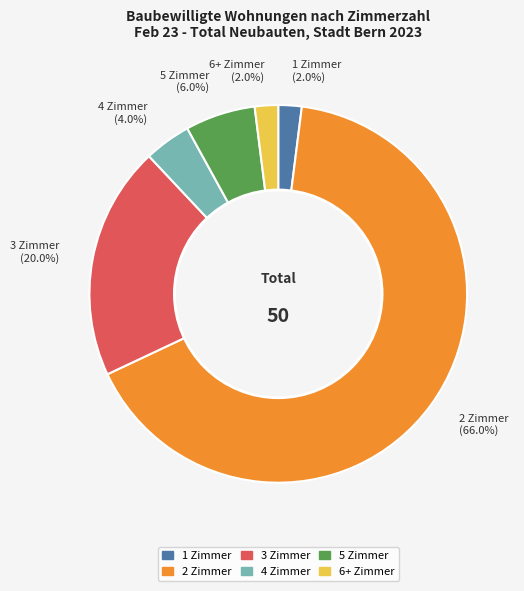

Combined, do 6+ Zimmer (2.0%) and 4 Zimmer (4.0%) account for over 50%?

No